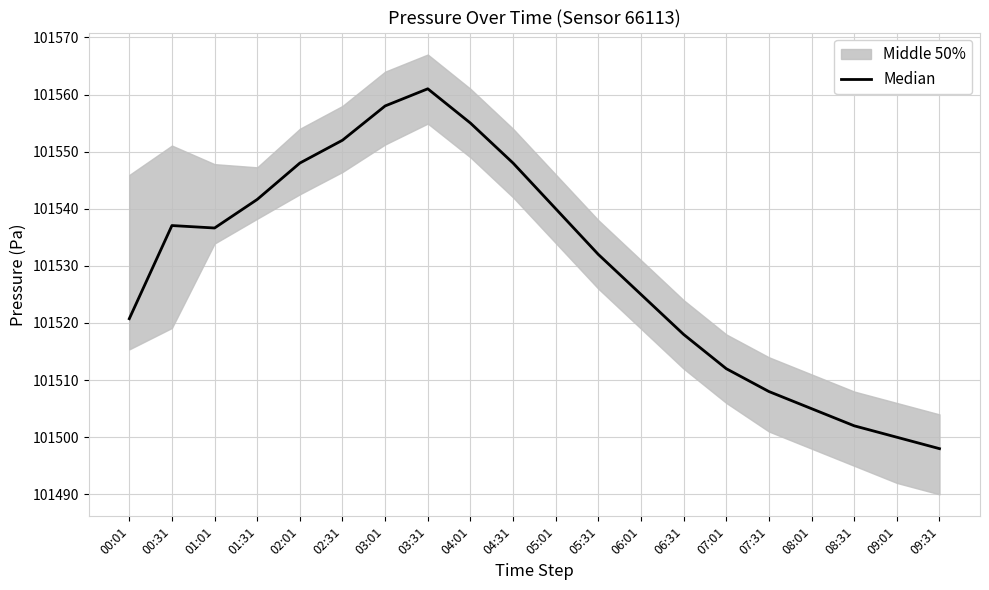

Rank the categories by value from lowest to highest.

09:31, 09:01, 08:31, 08:01, 07:31, 07:01, 06:31, 00:01, 06:01, 05:31, 01:01, 00:31, 05:01, 01:31, 02:01, 04:31, 02:31, 04:01, 03:01, 03:31